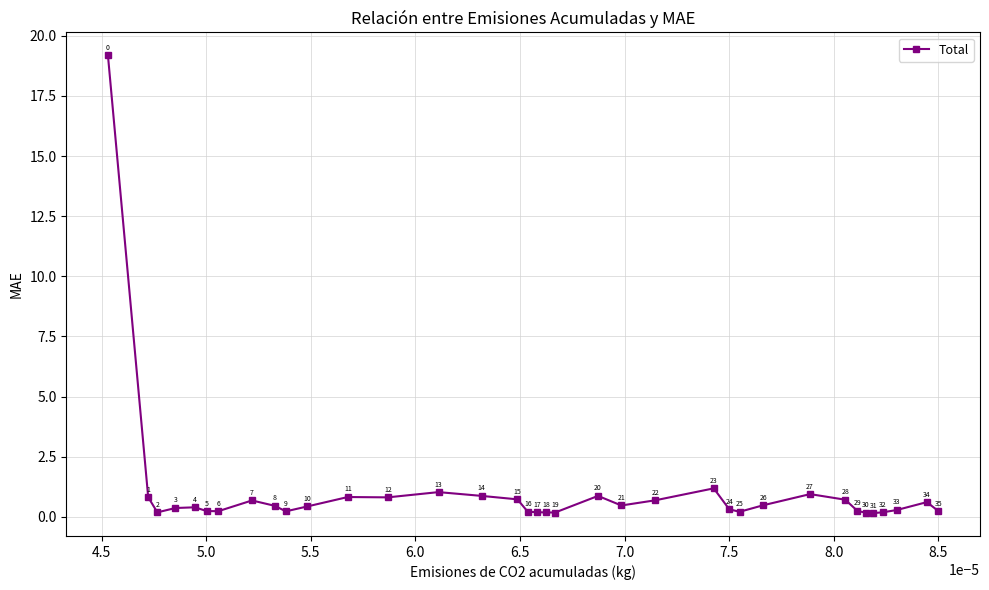

What is the greatest value displayed?

19.2